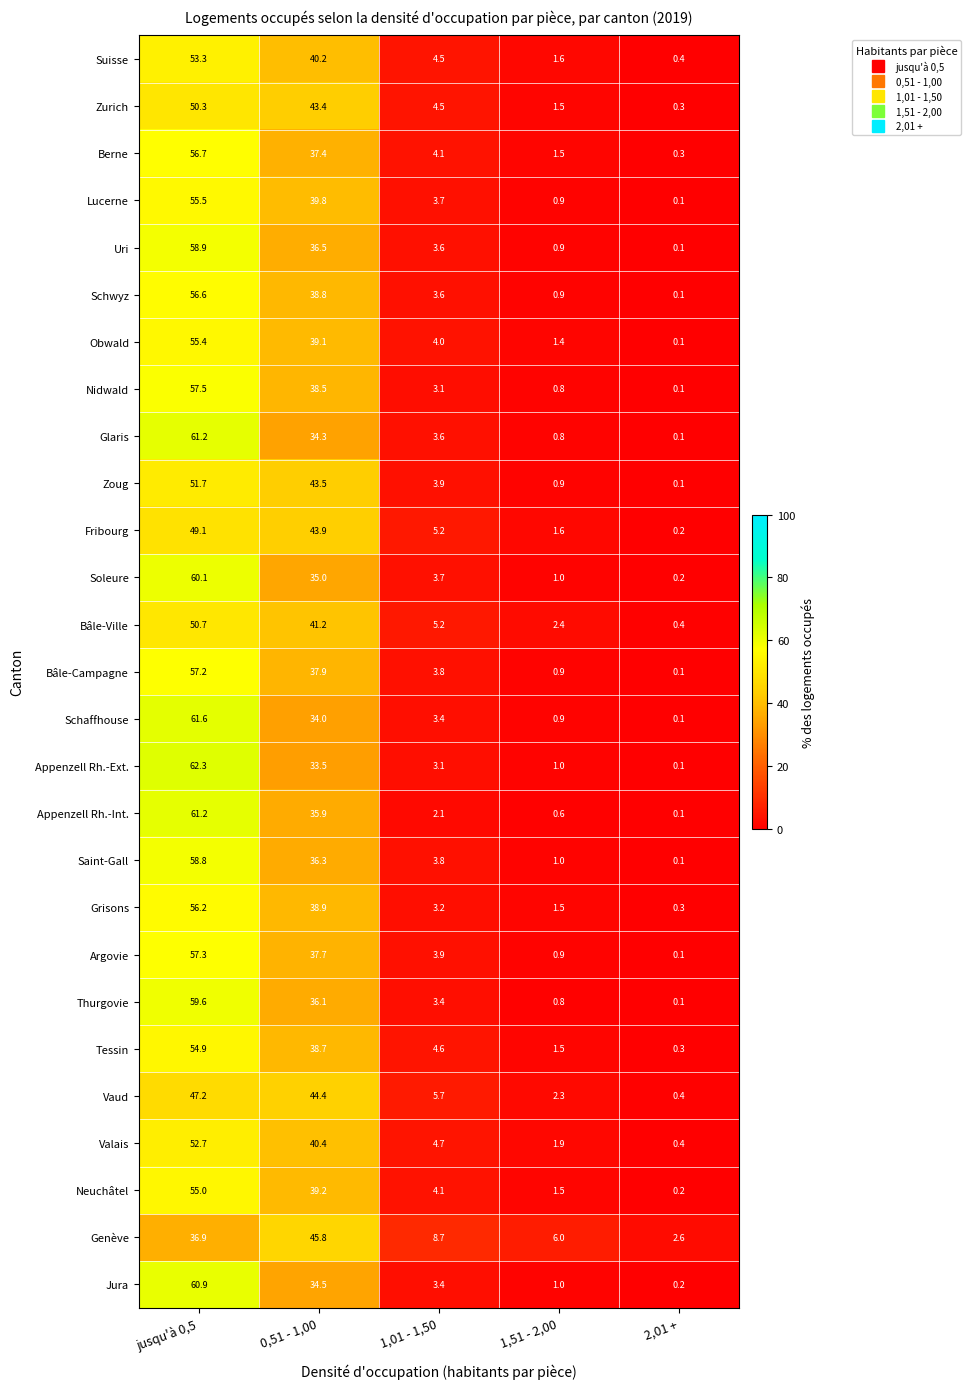

Which label corresponds to the largest value in the chart?

jusqu'à 0,5